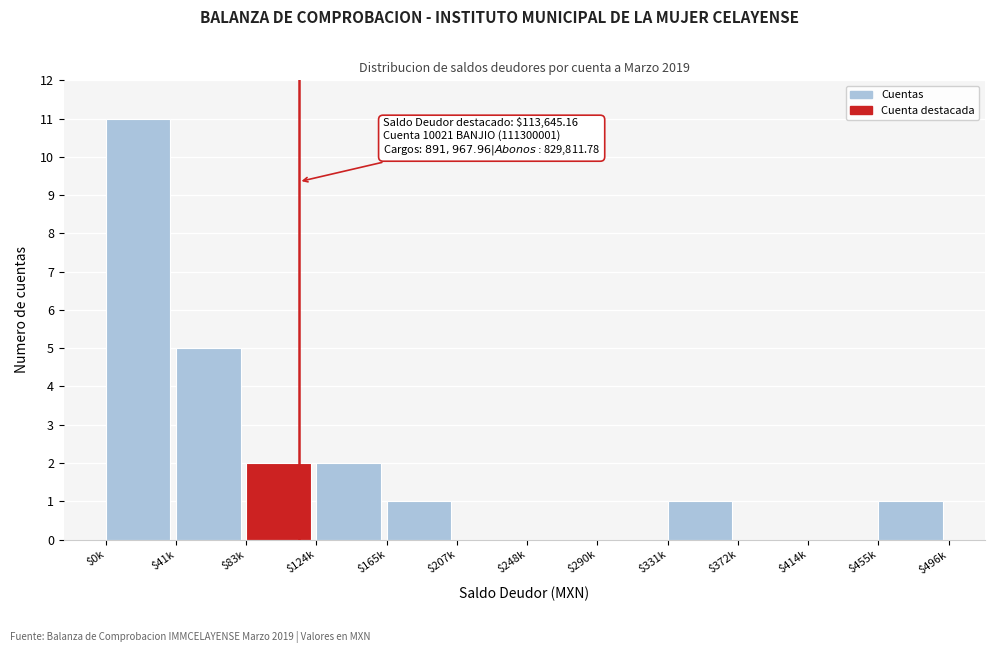

Is it true that the value at $331k is 1?

True